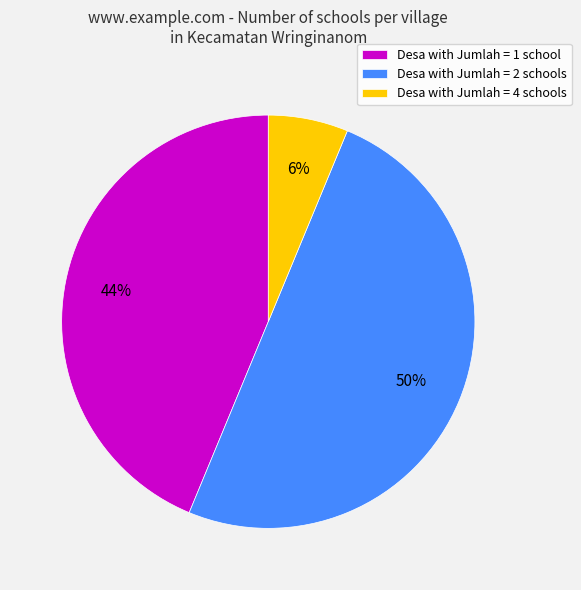

Rank the categories by value from highest to lowest.

Desa with Jumlah = 2 schools, Desa with Jumlah = 1 school, Desa with Jumlah = 4 schools